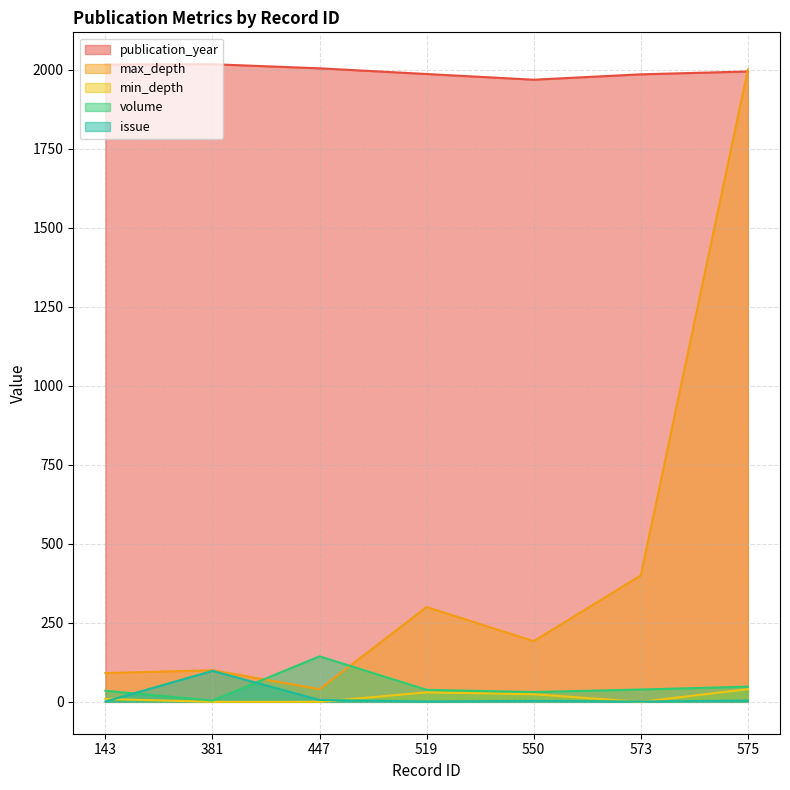

Where do volume and issue first cross each other?

143 and 381